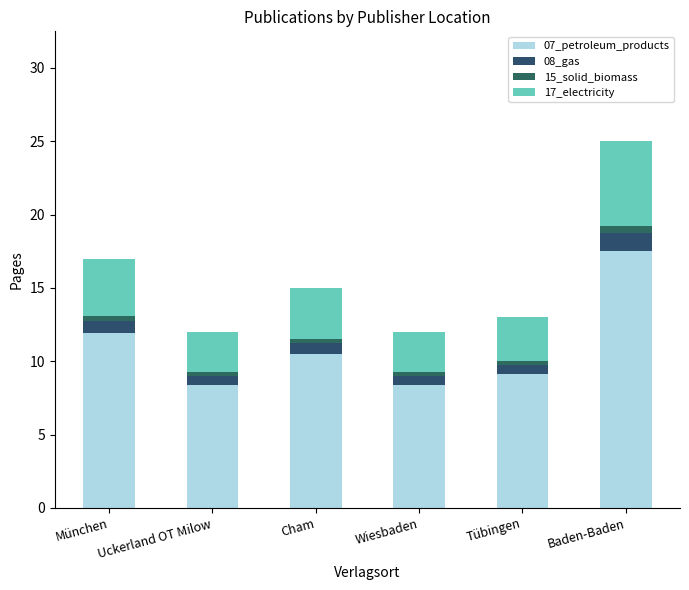

What value does the 15_solid_biomass series have at München?

0.3